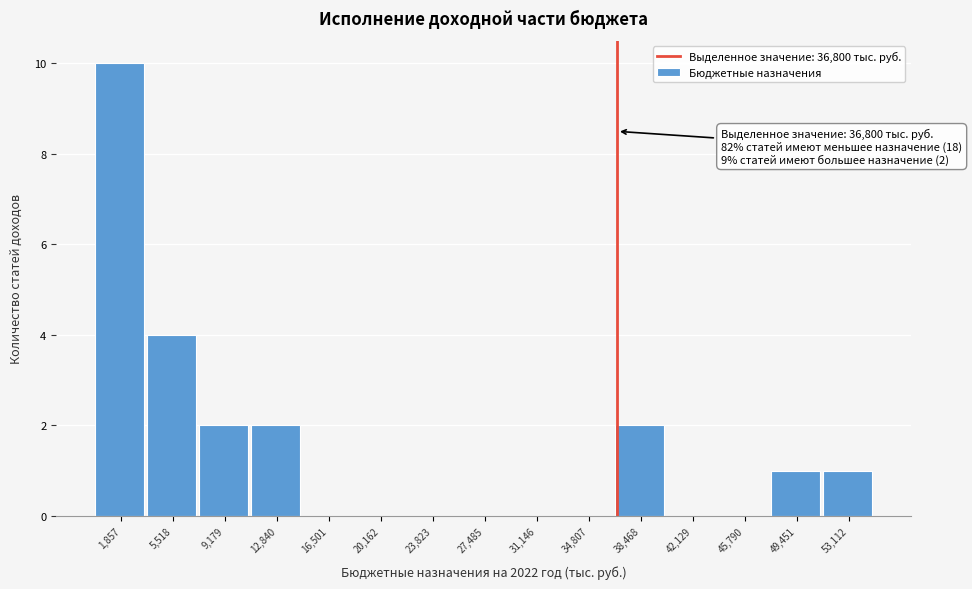

Over which range of the x-axis is the bar tallest?

0 to 3500